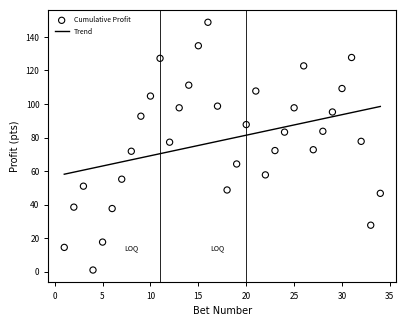

What is the lowest value of the Trend series?

58.1